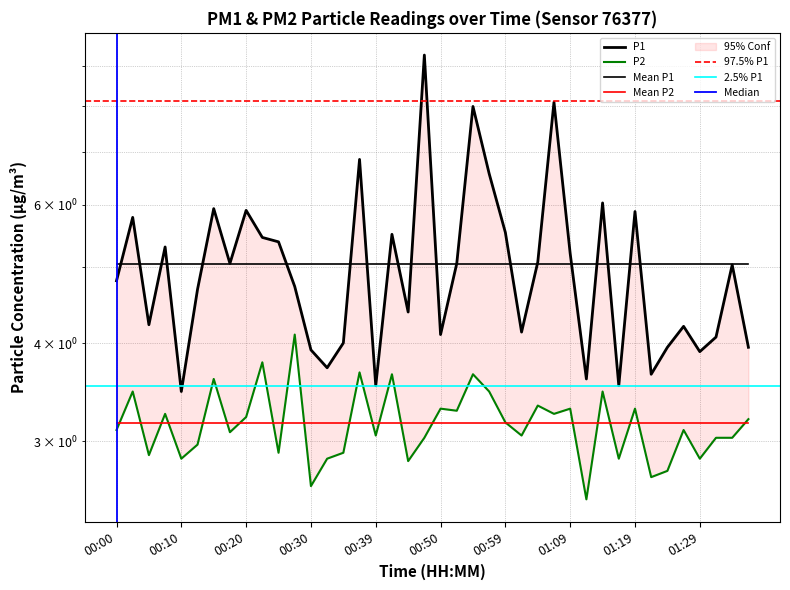

How many interior local peaks does the P2 series have?

14